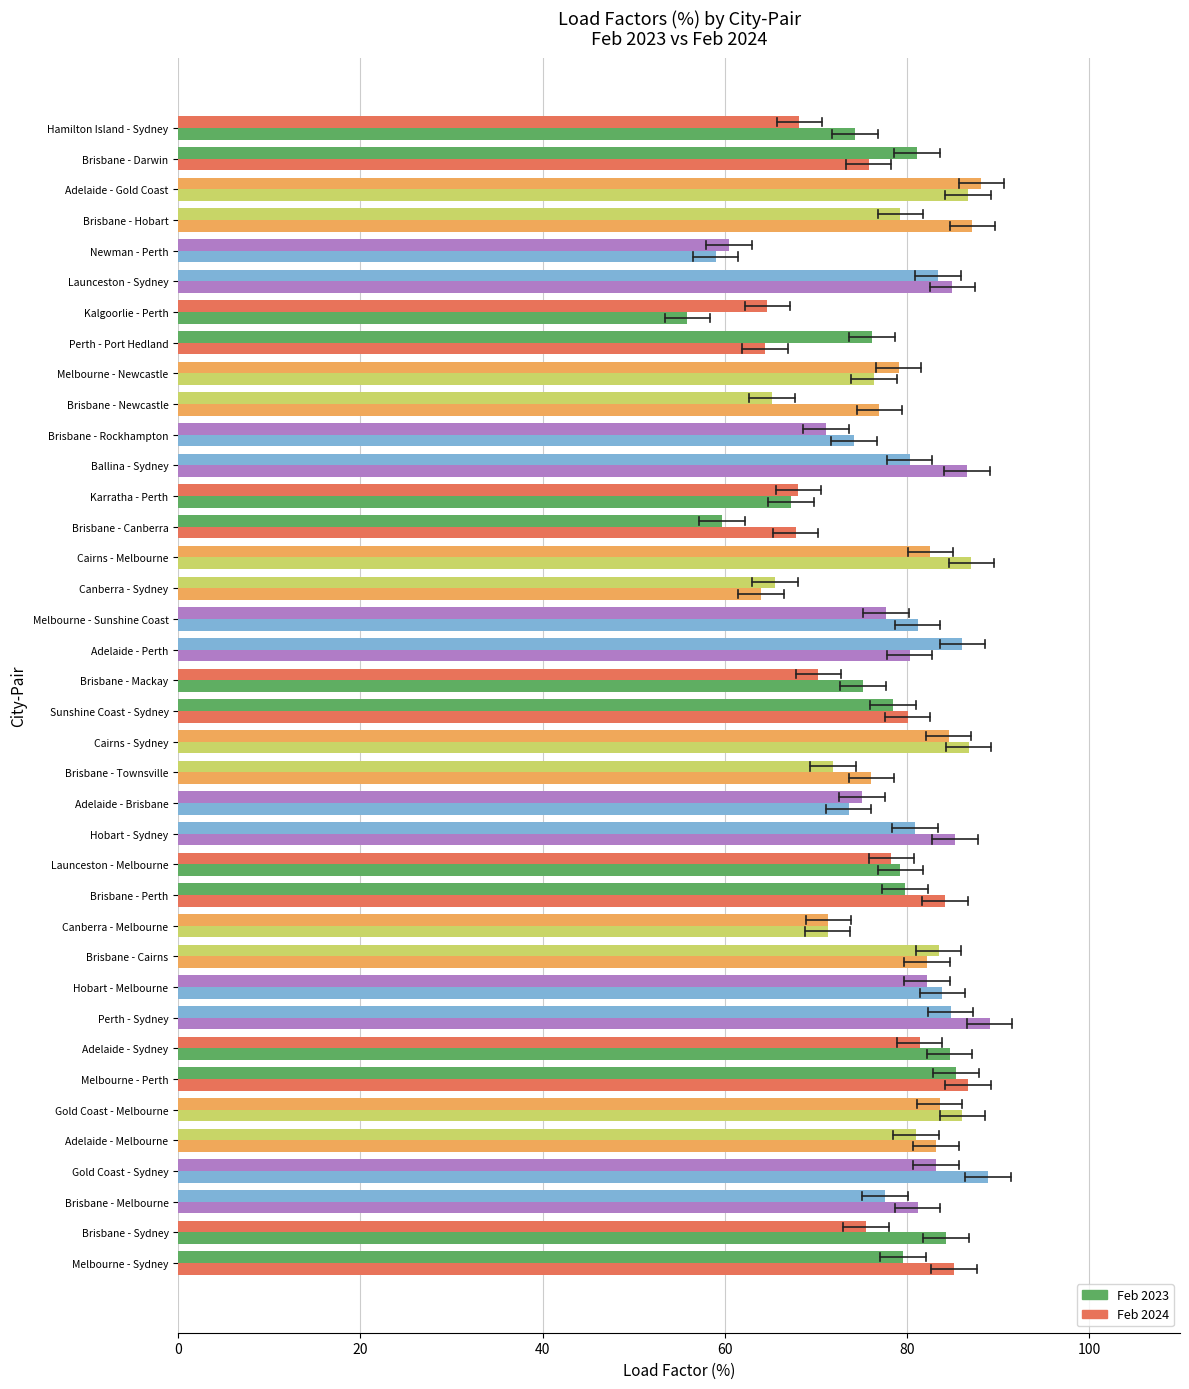

How many categories are shown in the chart?

38